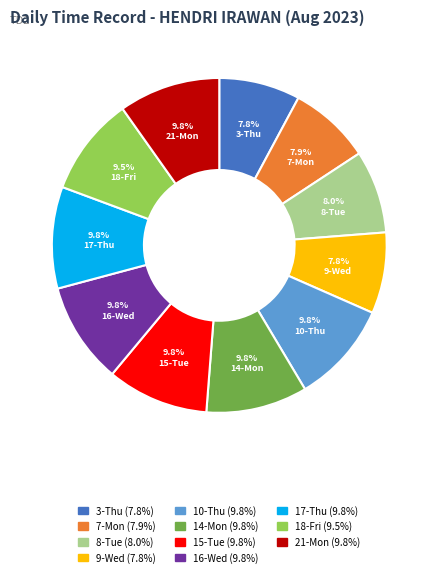

What is the ratio of the value at 18-Fri to the value at 17-Thu?

1.0